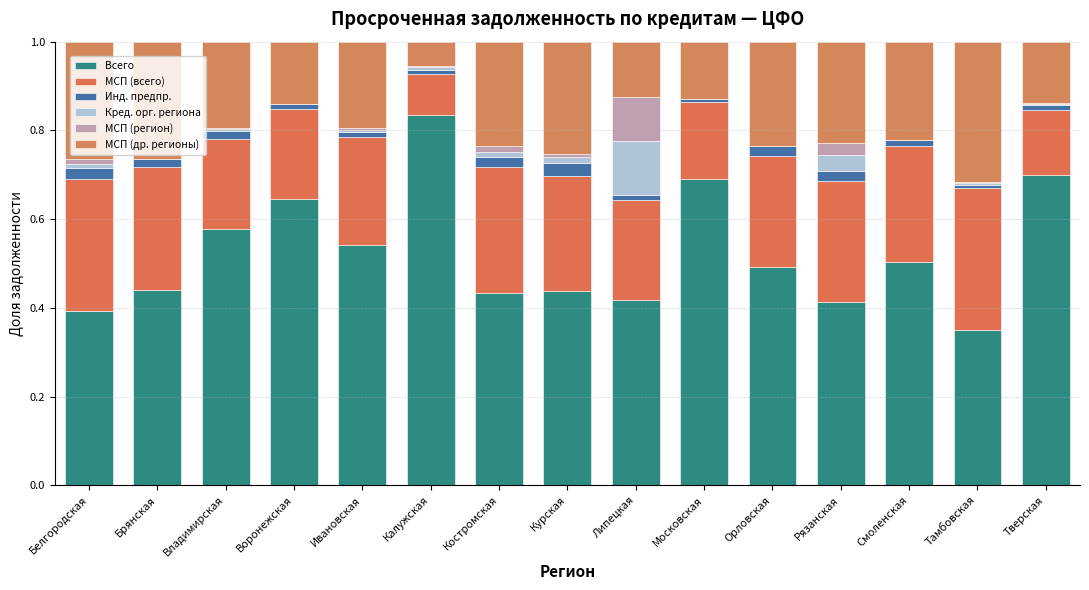

What is the difference between the maximum and second lowest values in the Кред. орг. региона series?

0.1